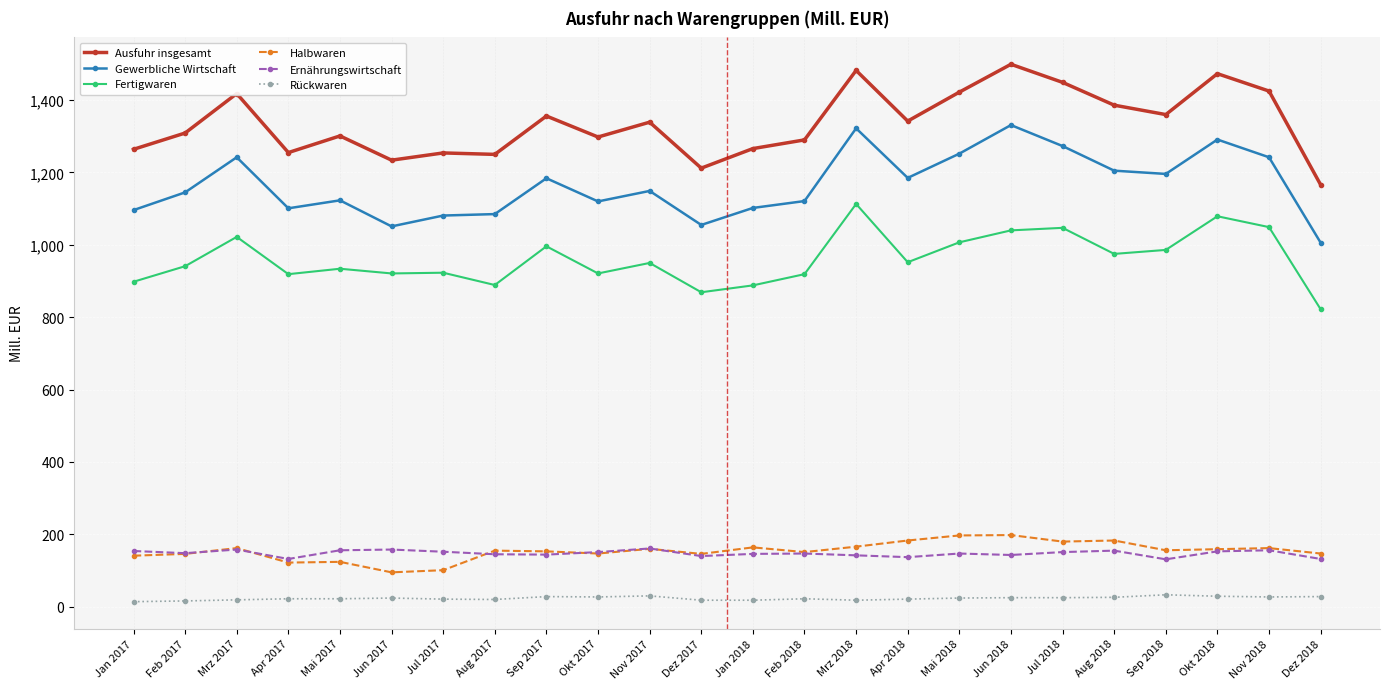

What is the spread (max minus min) of values at Nov 2017?

1309